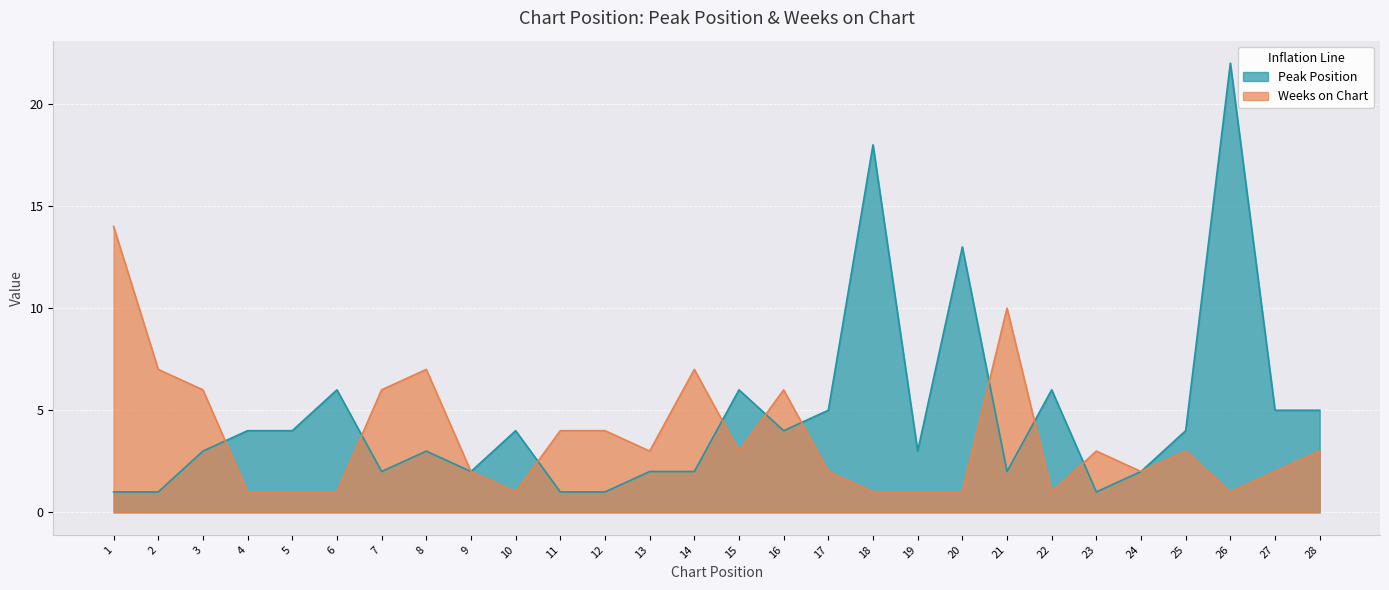

In Peak Position, how many points are higher than both neighbors (excluding endpoints)?

8